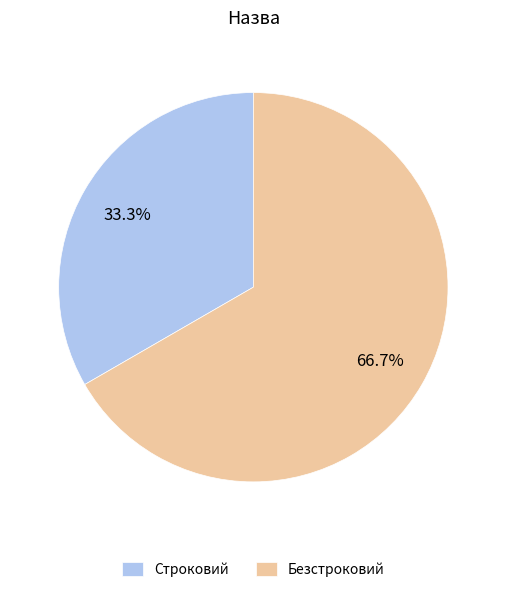

Does Строковий account for over 50% of the chart?

No